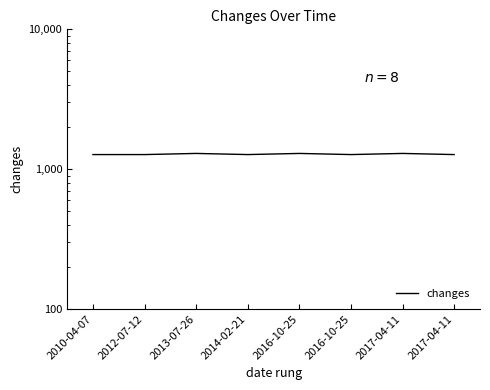

List the labels in order of value, smallest first.

2010-04-07, 2012-07-12, 2014-02-21, 2016-10-25, 2017-04-11, 2013-07-26, 2016-10-25, 2017-04-11